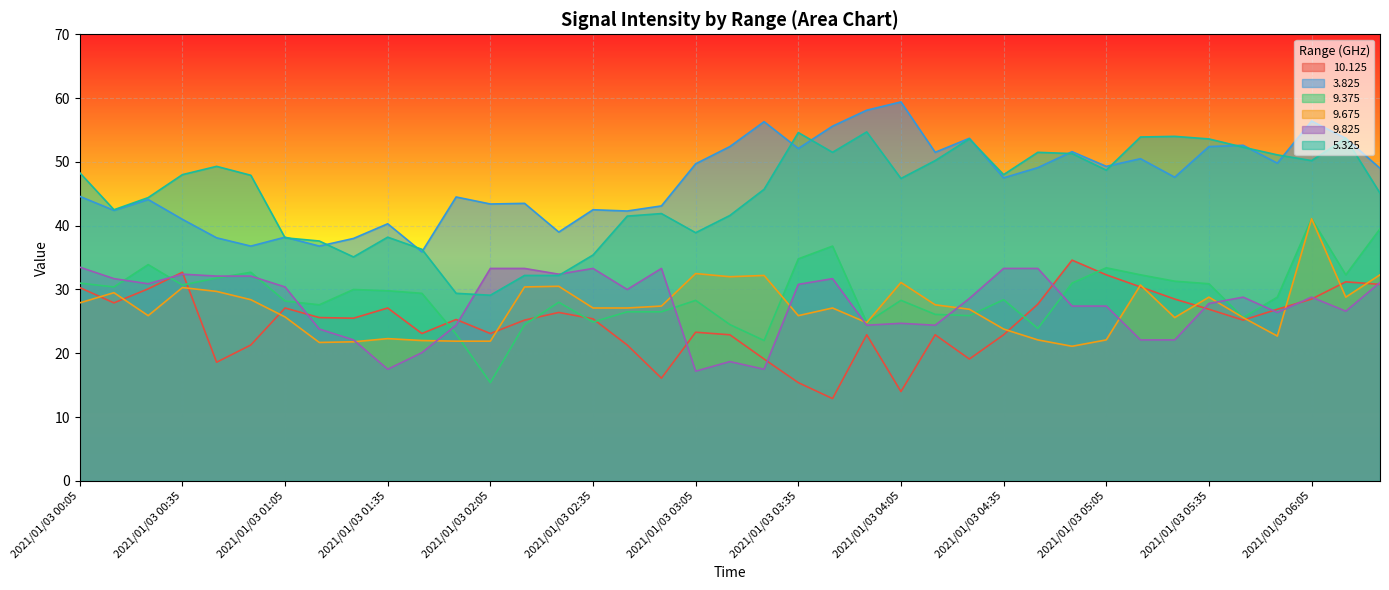

What is the spread (max minus min) of values at 2021/01/03 05:15?

31.8